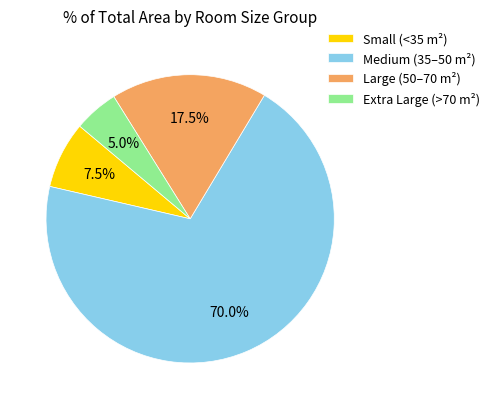

What is the majority slice?

Medium (35–50 m²)